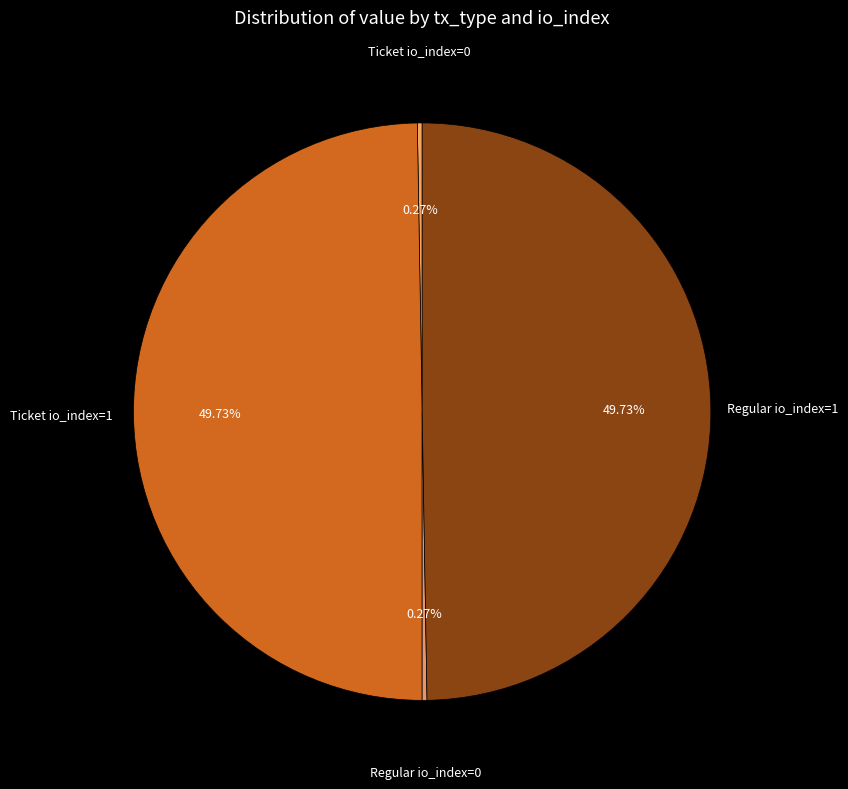

Does Regular io_index=1 account for over 50% of the chart?

No